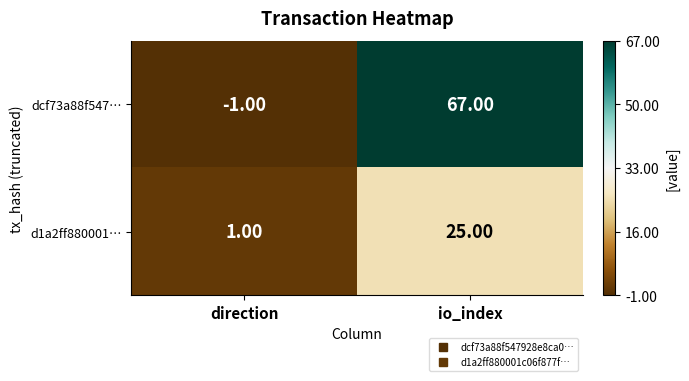

Which series changed the most between direction and io_index?

dcf73a88f547…